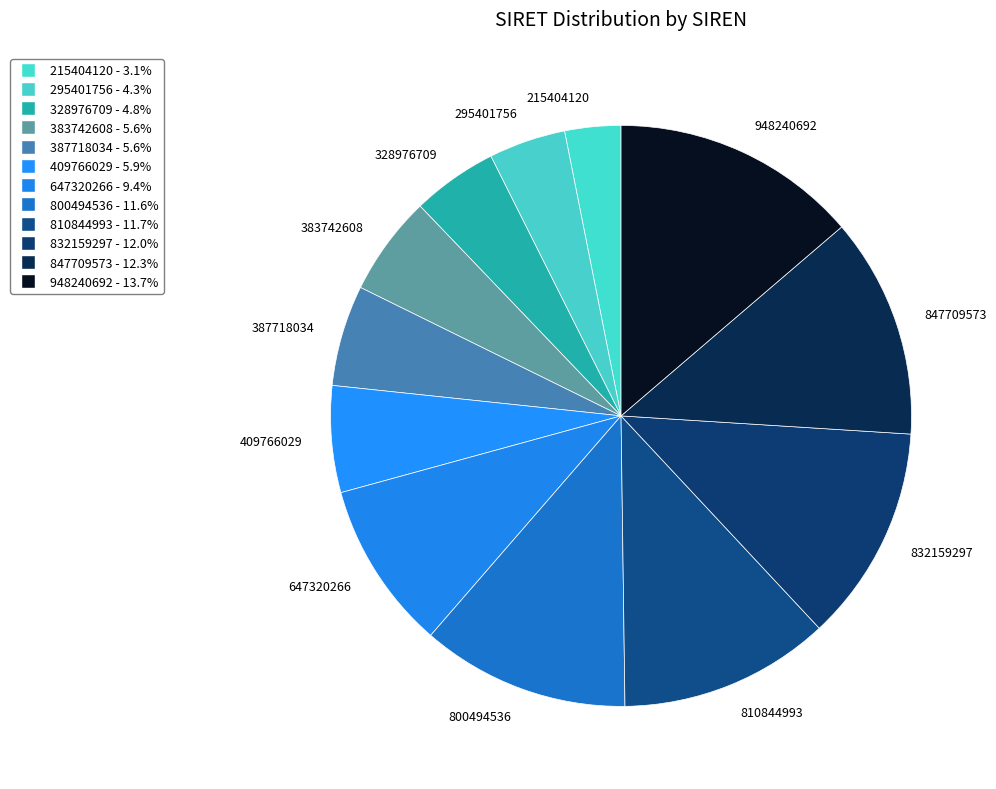

Does 832159297 represent more than half of the total?

No